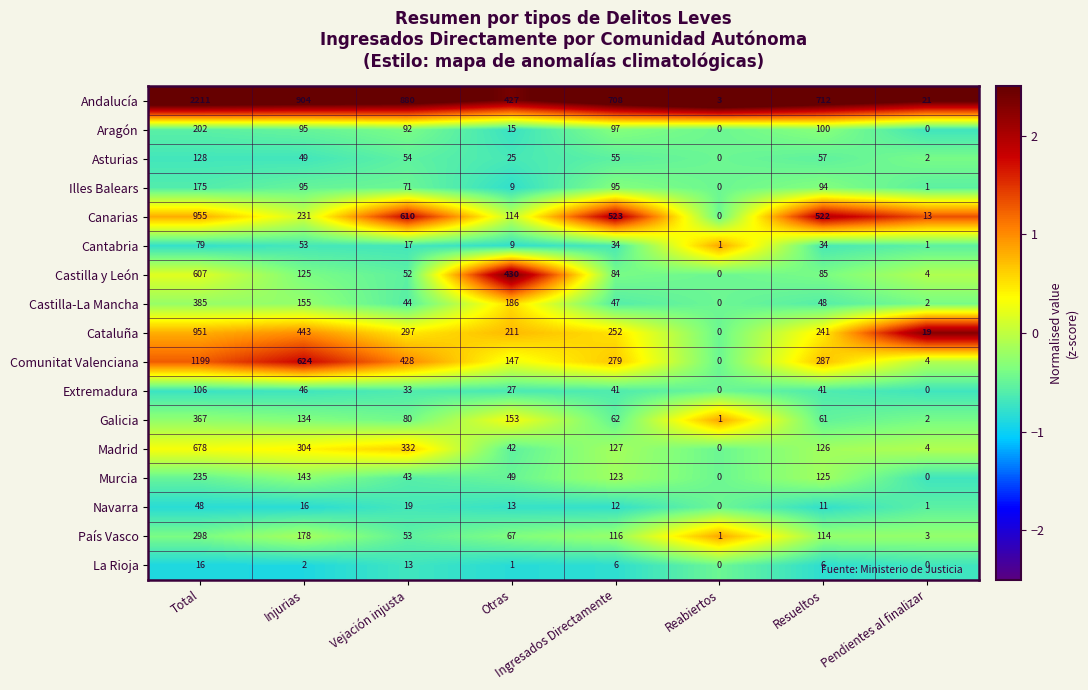

At which label does Comunitat Valenciana first exceed 287?

Total